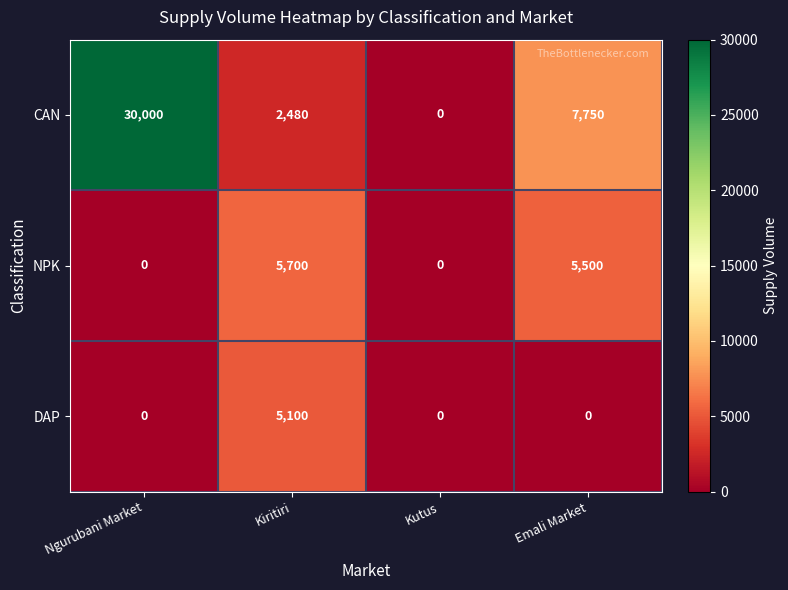

At which category is the sum across all series the highest?

Ngurubani Market